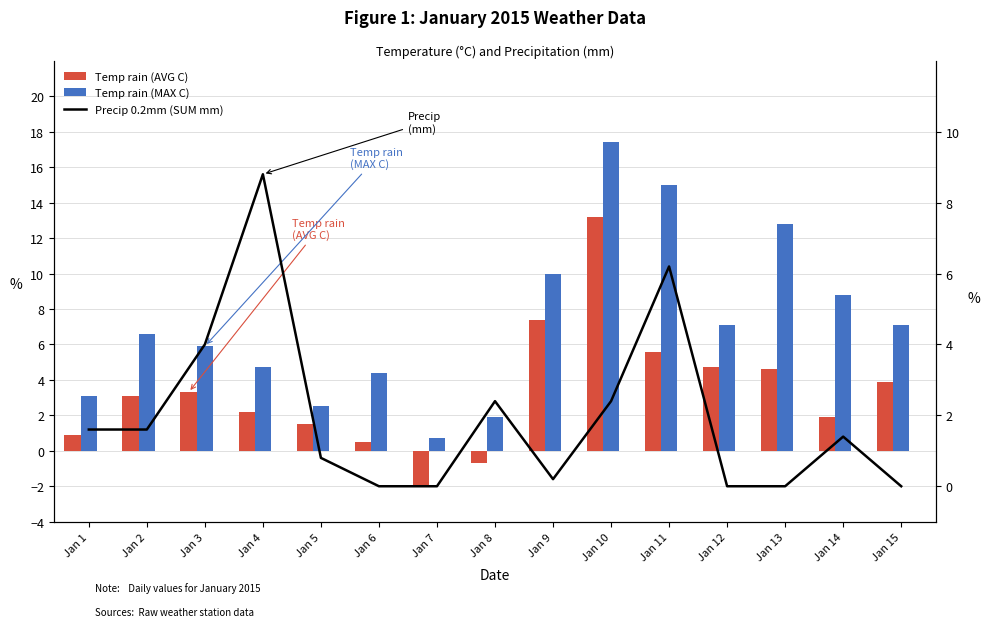

At how many categories does at least one series exceed 13?

2